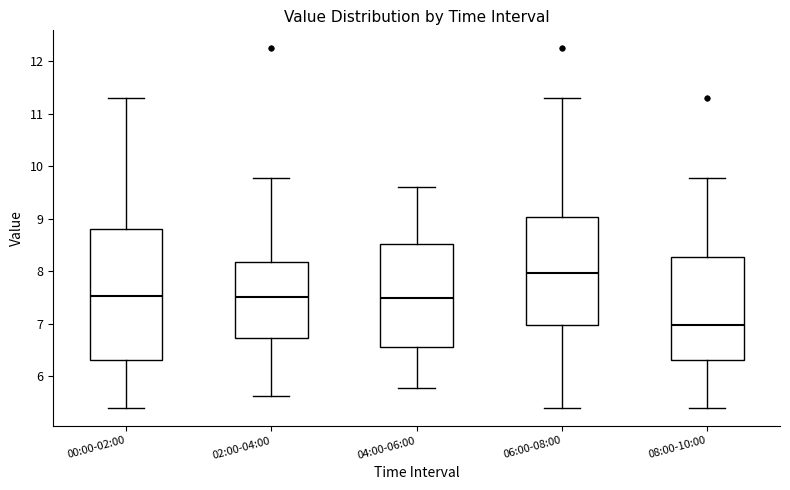

Comparing the boxes themselves (not the whiskers), which one is the tallest?

00:00-02:00